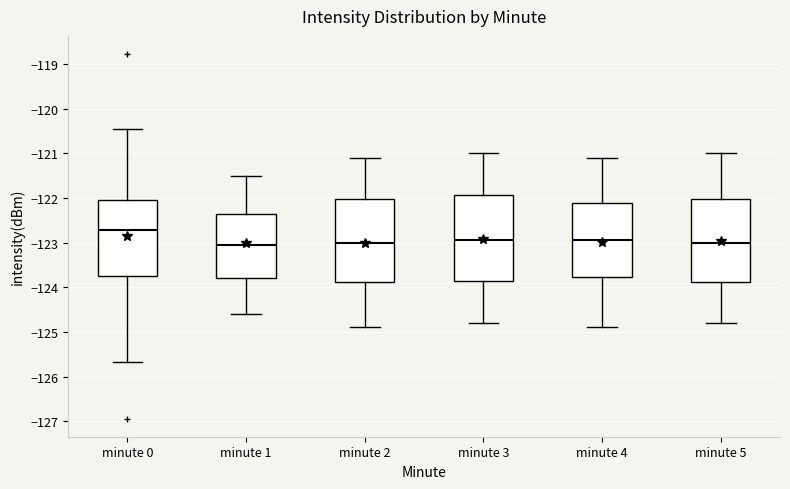

Where is the upper edge of the box for minute 1 on the y-axis? The values are not printed on the chart, so give them approximately, as read against the axis.

-122.3